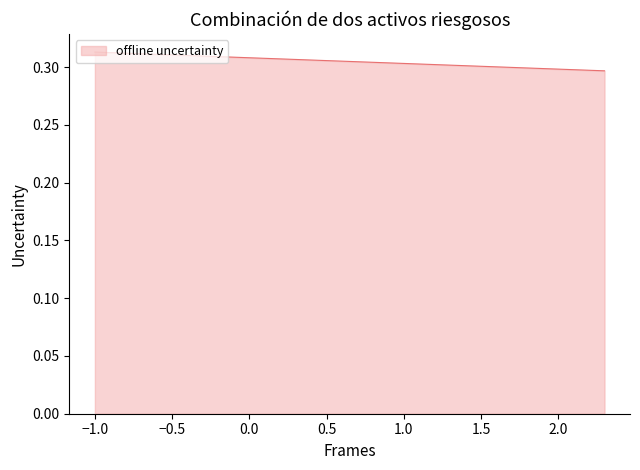

The value at 2.0 is 0.4. True or false?

False